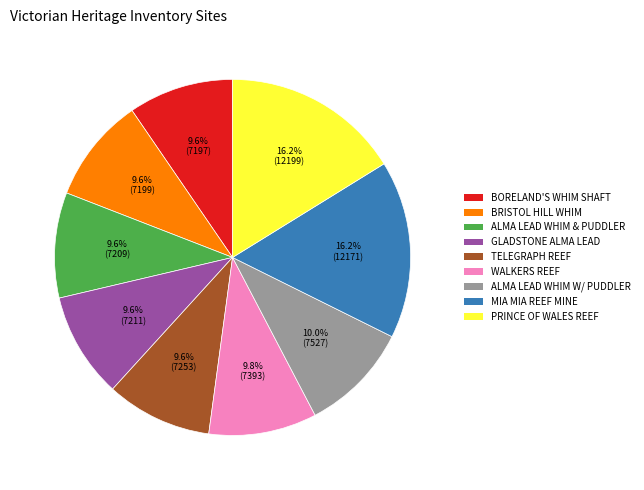

Is there a majority slice in this chart?

No